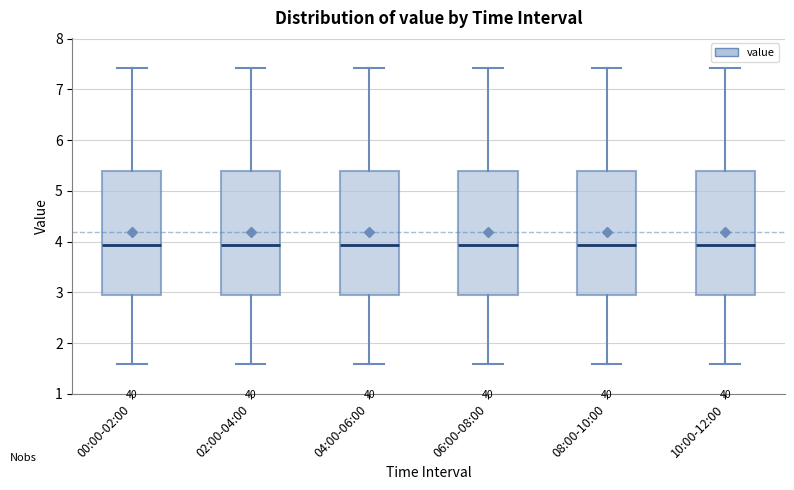

Reading left to right, transcribe this box plot: for each box, give where its median line is, the range the box spans, and where its two whiskers end, as read against the y-axis. The values are not printed on the chart, so give them approximately, as read against the axis.

00:00-02:00: median 3.9, box 3.0 to 5.4, whiskers 1.6 to 7.4
02:00-04:00: median 3.9, box 3.0 to 5.4, whiskers 1.6 to 7.4
04:00-06:00: median 3.9, box 3.0 to 5.4, whiskers 1.6 to 7.4
06:00-08:00: median 3.9, box 3.0 to 5.4, whiskers 1.6 to 7.4
08:00-10:00: median 3.9, box 3.0 to 5.4, whiskers 1.6 to 7.4
10:00-12:00: median 3.9, box 3.0 to 5.4, whiskers 1.6 to 7.4